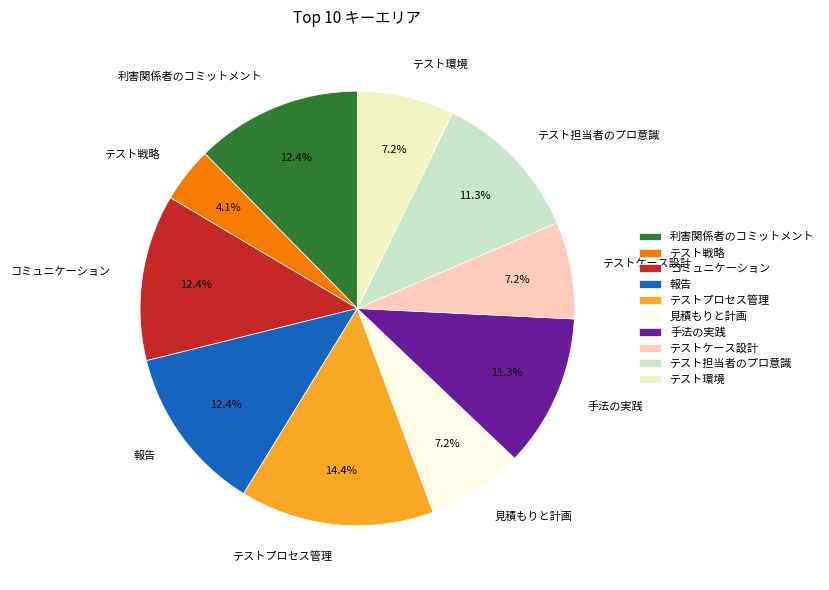

What percentage is the 見積もりと計画 slice, to the nearest percent?

7%